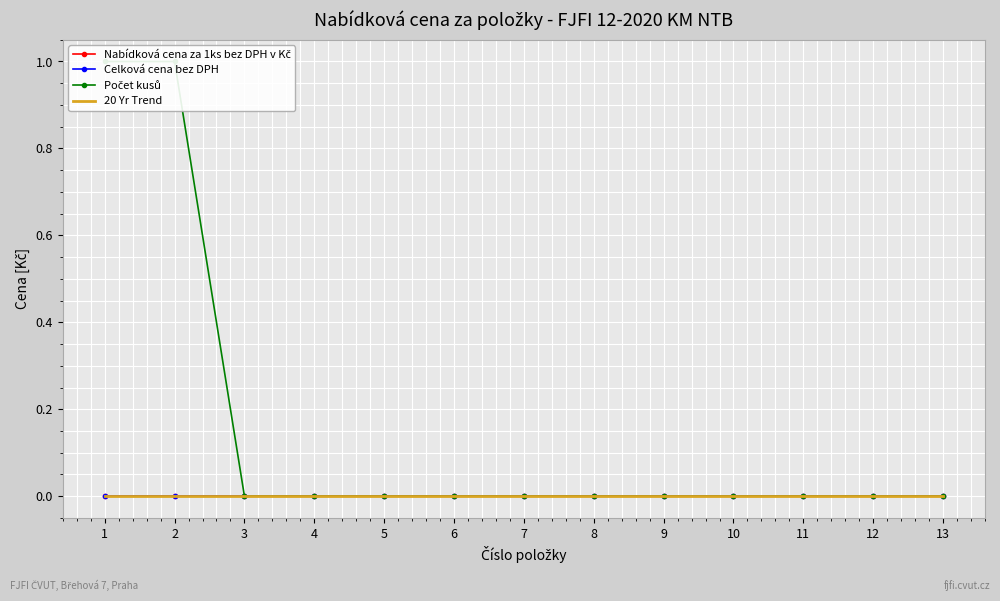

Which has a higher value, 5 or 13?

5